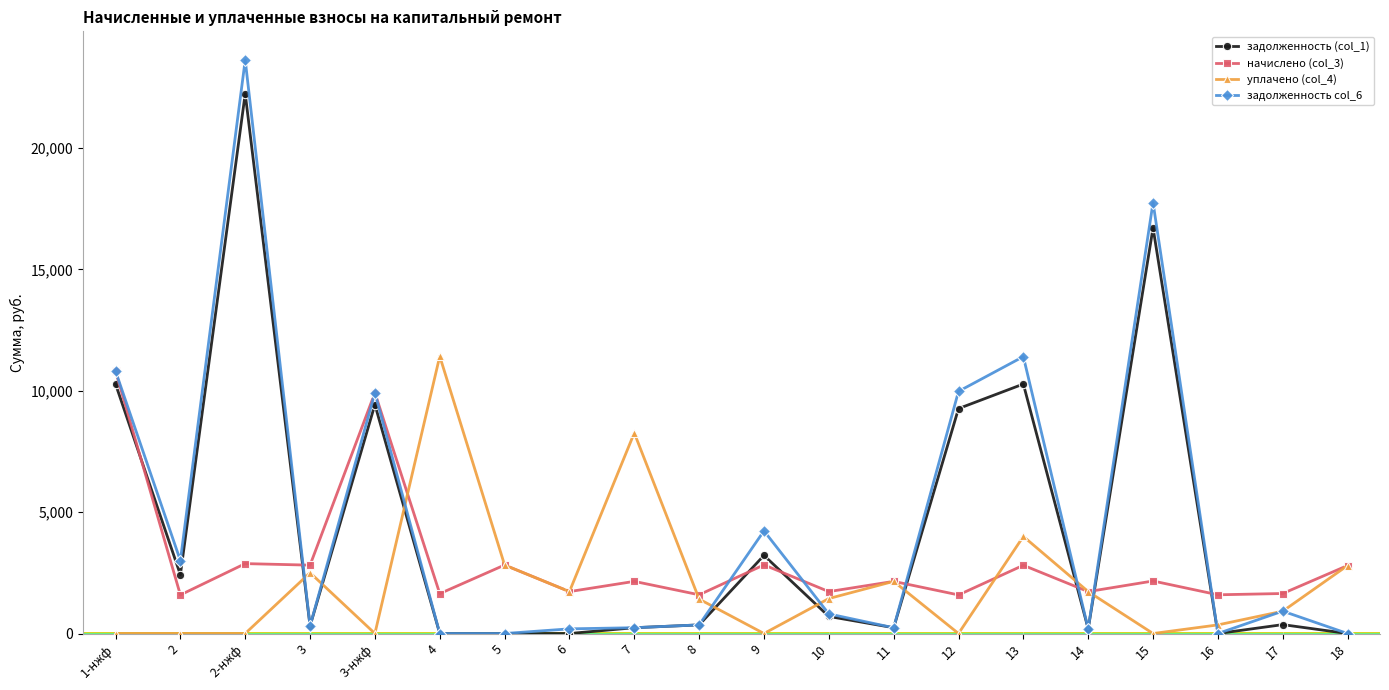

Where is начислено (col_3) nearest to the value 6201?

2-нжф